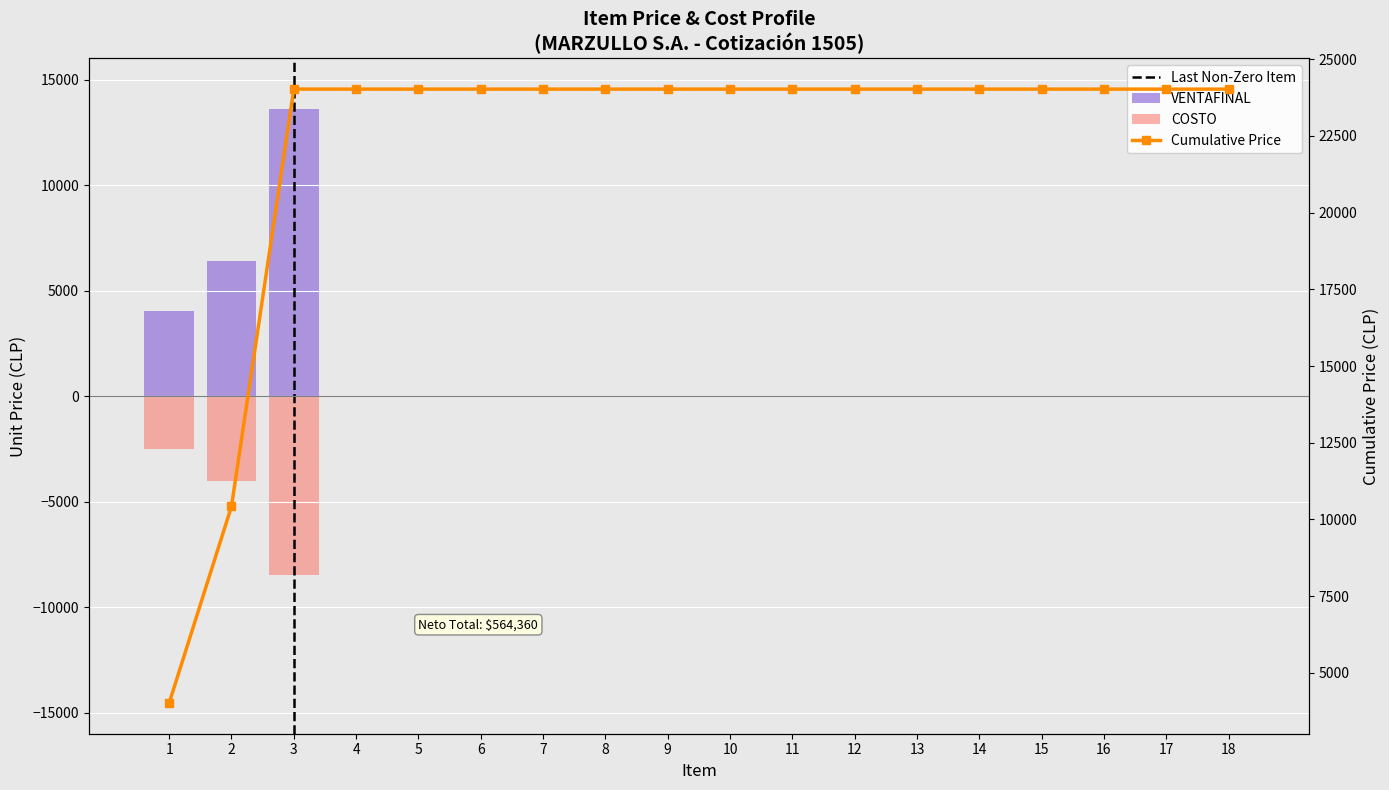

At which label does VENTAFINAL reach its peak?

3